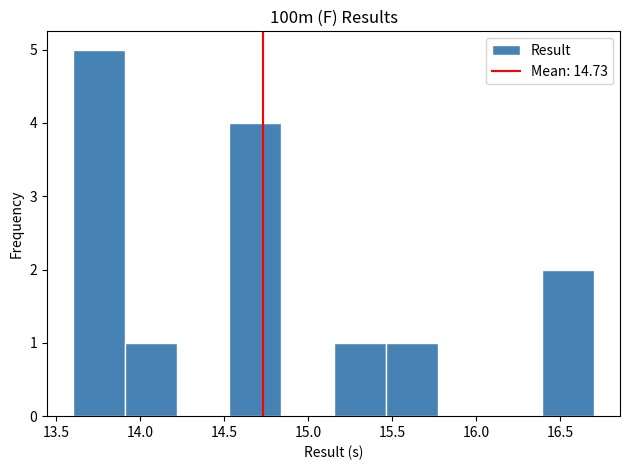

Reading left to right, list every bar in this chart as the range it spans on the x-axis followed by its height. Neither the bar edges nor the heights are printed on the chart, so give them approximately, as read against the axes.

13.60 to 13.91: 5
13.91 to 14.22: 1
14.22 to 14.53: 0
14.53 to 14.84: 4
14.84 to 15.15: 0
15.15 to 15.46: 1
15.46 to 15.77: 1
15.77 to 16.08: 0
16.08 to 16.39: 0
16.39 to 16.70: 2